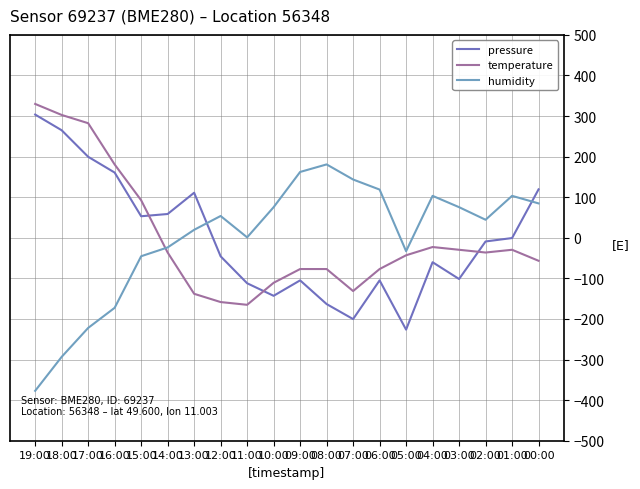

Reading left to right, what are all the values shown in this chart?

pressure: 00:00=119.4	01:00=-0.6	02:00=-9.0	03:00=-101.5	04:00=-60.1	05:00=-226.2	06:00=-104.9	07:00=-200.3	08:00=-163.2	09:00=-104.9	10:00=-142.9	11:00=-112.0	12:00=-45.6	13:00=111.1	14:00=58.6	15:00=53.1	16:00=160.8	17:00=199.7	18:00=265.0	19:00=303.6
temperature: 00:00=-56.6	01:00=-29.5	02:00=-36.3	03:00=-29.5	04:00=-22.7	05:00=-43.1	06:00=-77.0	07:00=-131.2	08:00=-77.0	09:00=-77.0	10:00=-110.9	11:00=-165.1	12:00=-158.3	13:00=-138.0	14:00=-36.3	15:00=92.6	16:00=180.7	17:00=282.4	18:00=302.7	19:00=329.9
humidity: 00:00=84.8	01:00=103.4	02:00=44.5	03:00=75.5	04:00=103.4	05:00=-33.0	06:00=118.9	07:00=143.7	08:00=180.8	09:00=162.3	10:00=75.5	11:00=1.1	12:00=53.8	13:00=19.7	14:00=-23.7	15:00=-45.4	16:00=-172.5	17:00=-222.1	18:00=-293.4	19:00=-377.0